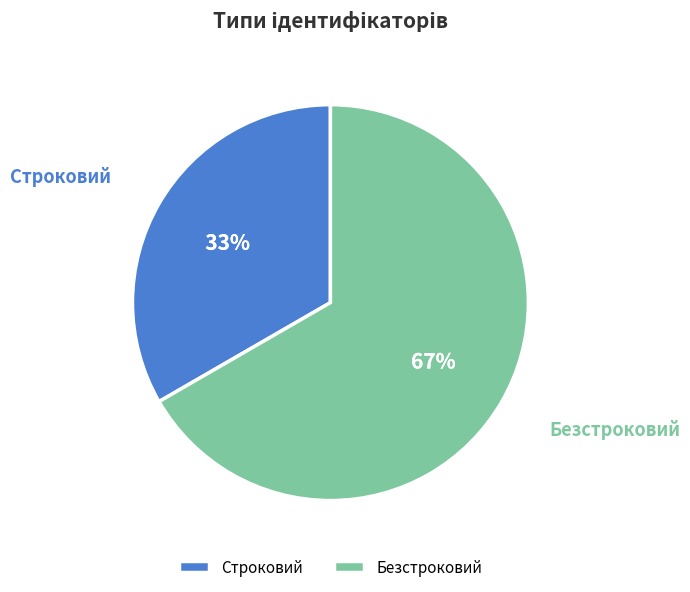

The Безстроковий slice represents 74% of the pie. True or false?

False